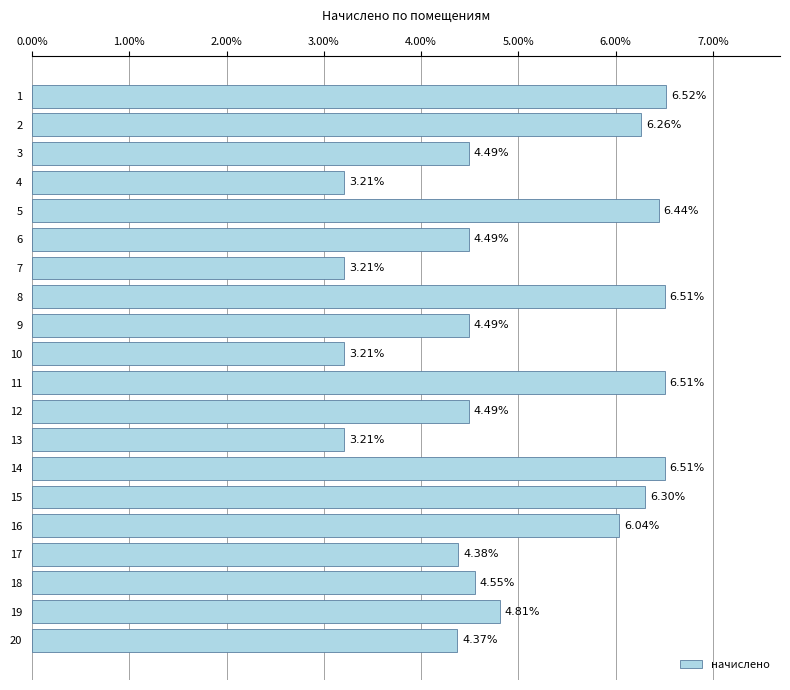

What is the change in value from 4 to 16?

+2.8